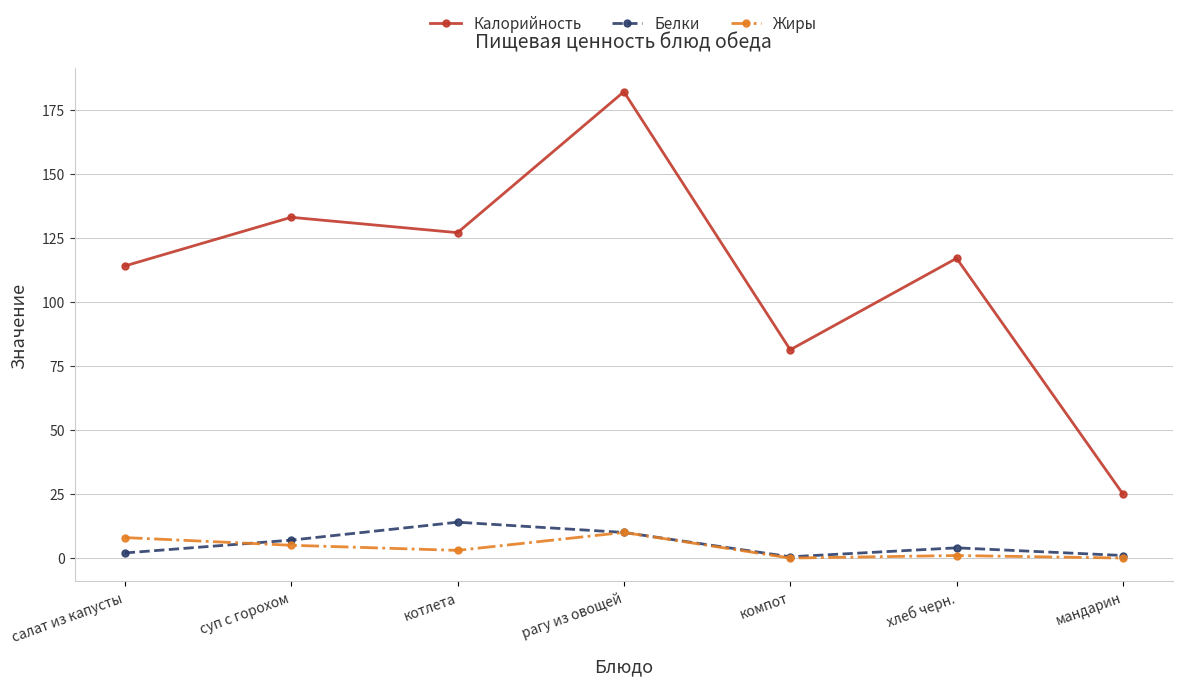

Does the chart display data point markers on the line(s)?

Yes